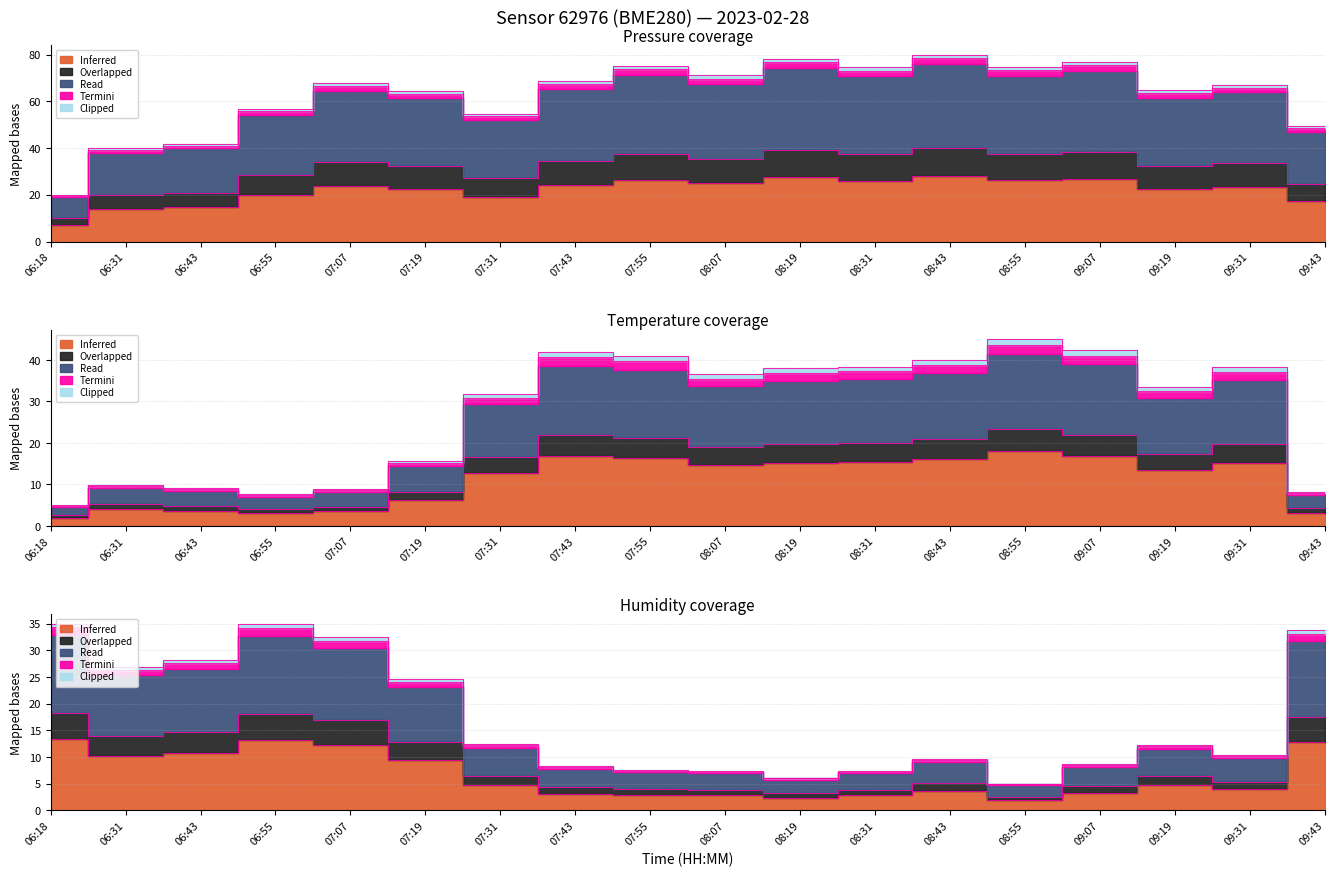

Is it true that temperature equals 16.4 at 07:55?

True